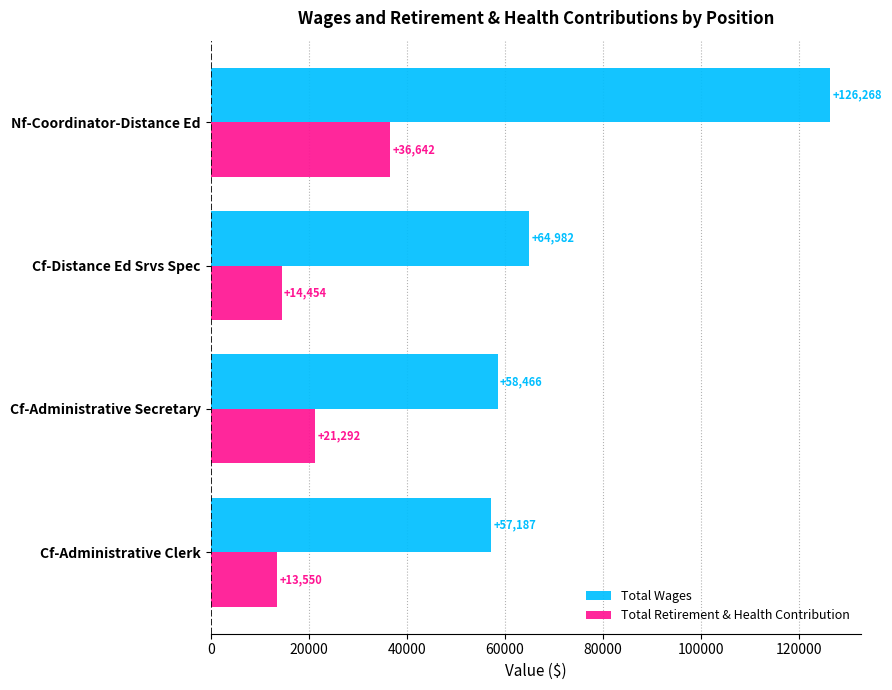

What is the difference between the maximum and second lowest values in the Total Retirement & Health Contribution series?

22188